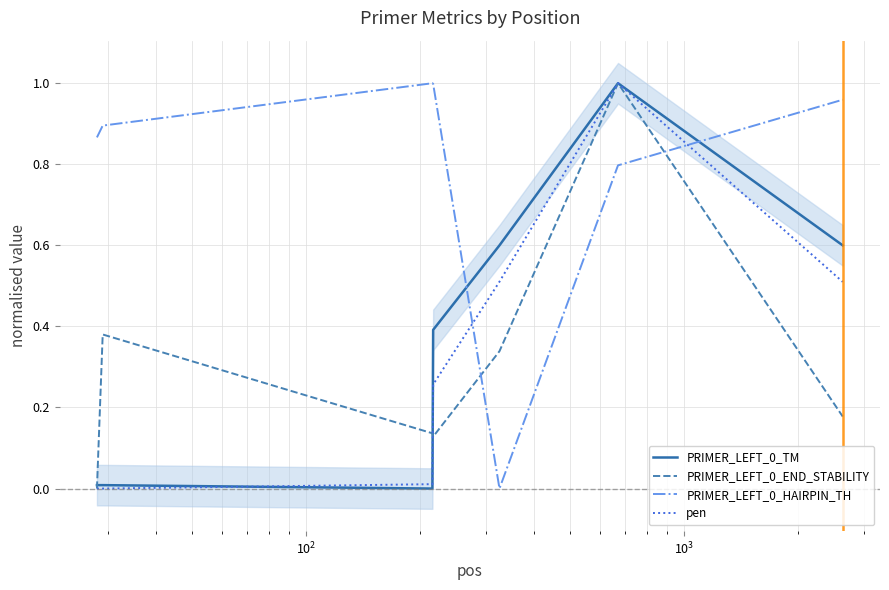

True or false: PRIMER_LEFT_0_END_STABILITY and PRIMER_LEFT_0_HAIRPIN_TH cross at least once.

True